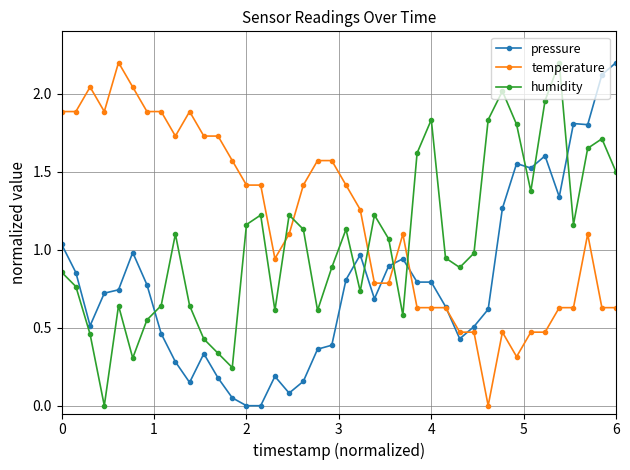

What is the highest value of the pressure series?

2.2